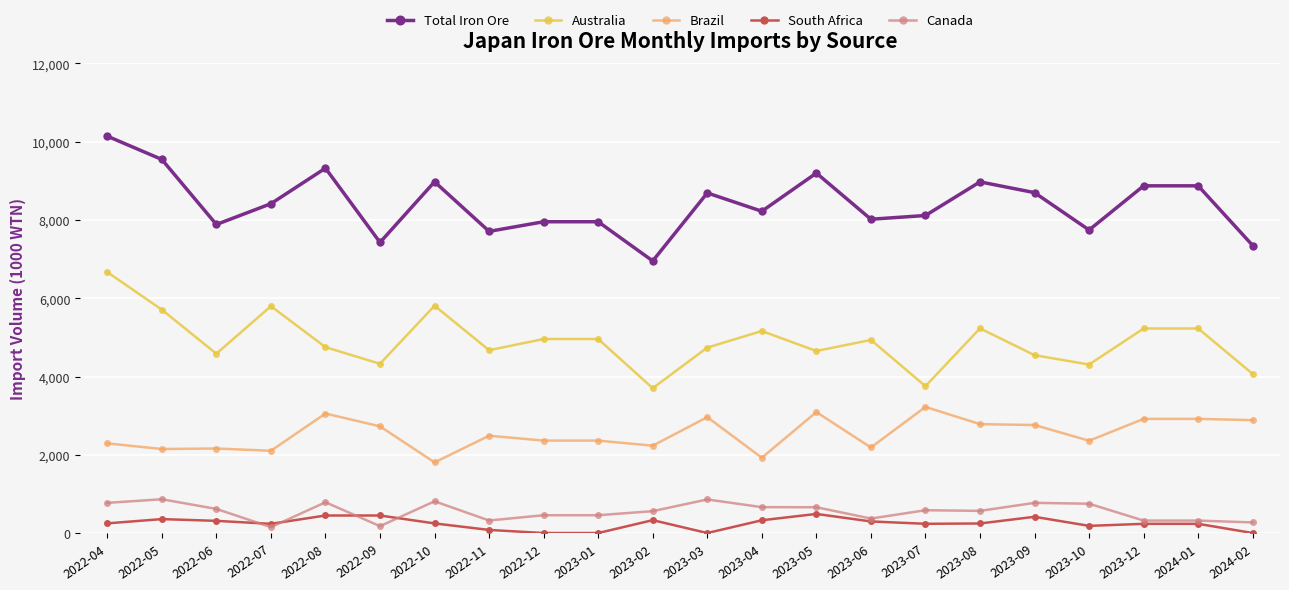

What are all the series names shown in the legend?

Total Iron Ore, Australia, Brazil, South Africa, Canada